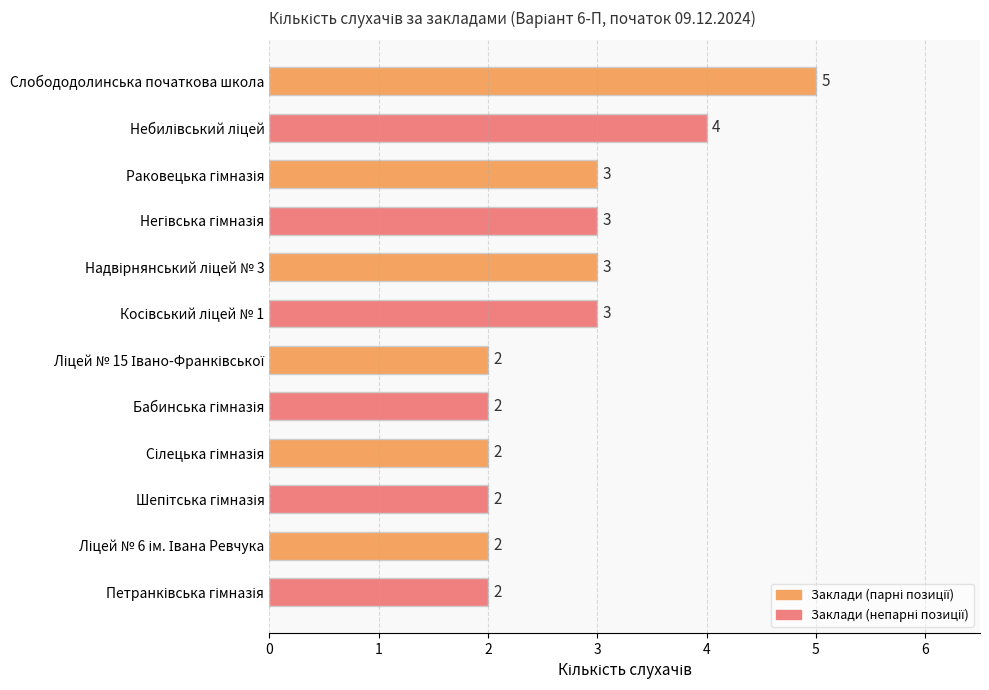

Count the values in the range 2 to 3.

10